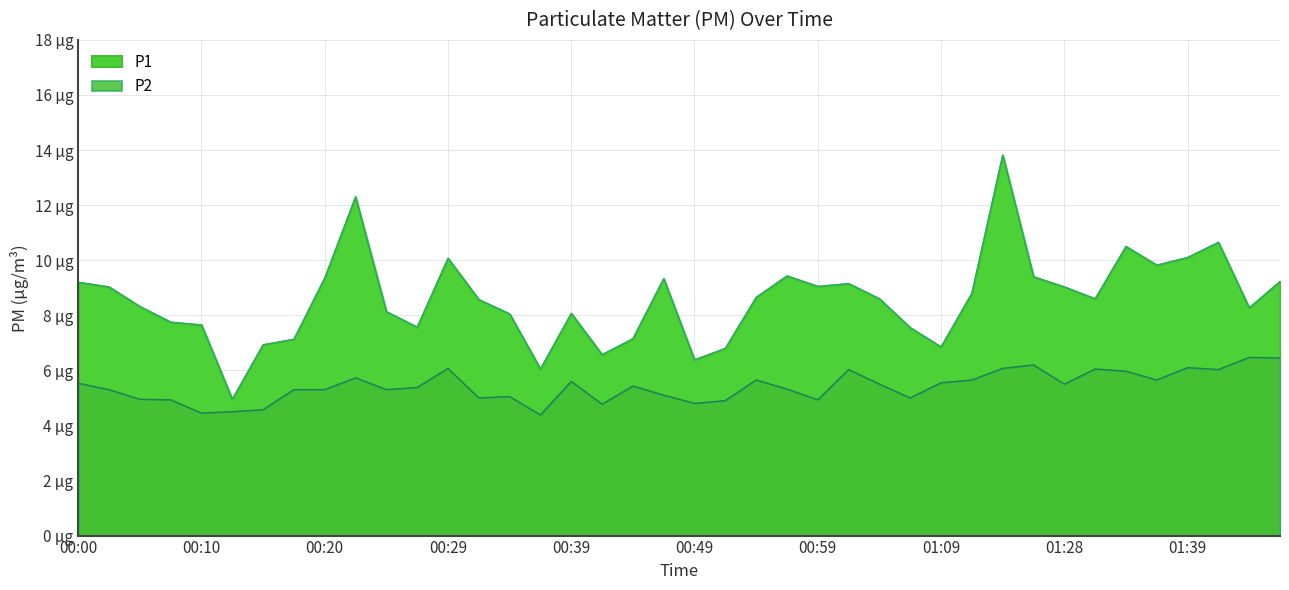

What is the smallest value displayed?

4.4